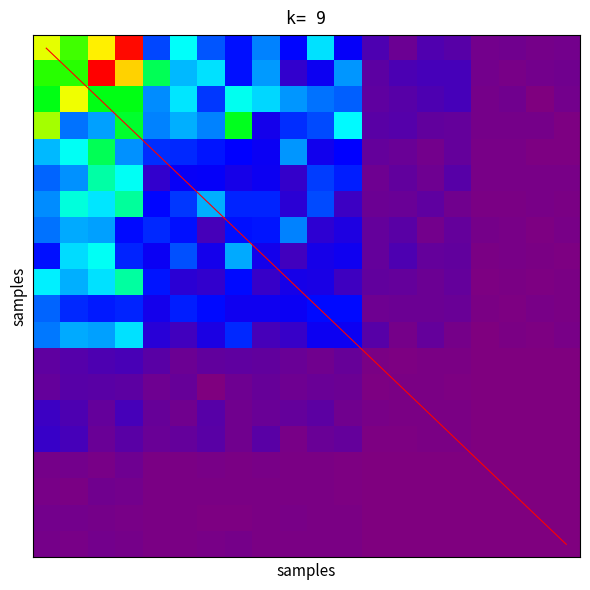

Which series changed the most between 0 and 3?

diagonal